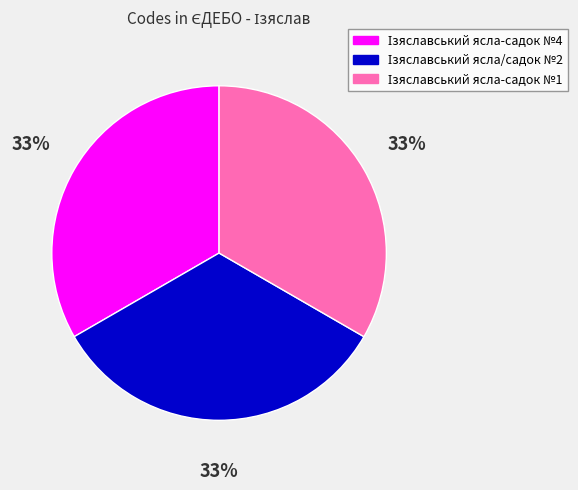

Is there a majority slice in this chart?

No